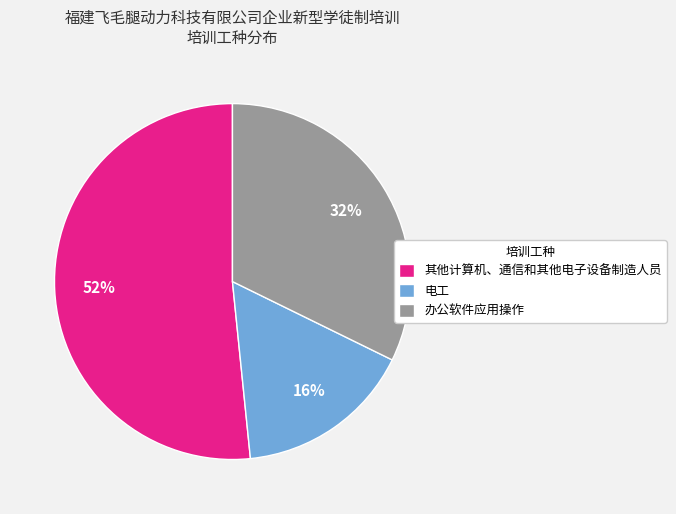

To the nearest percent, what is the average slice percentage?

33%